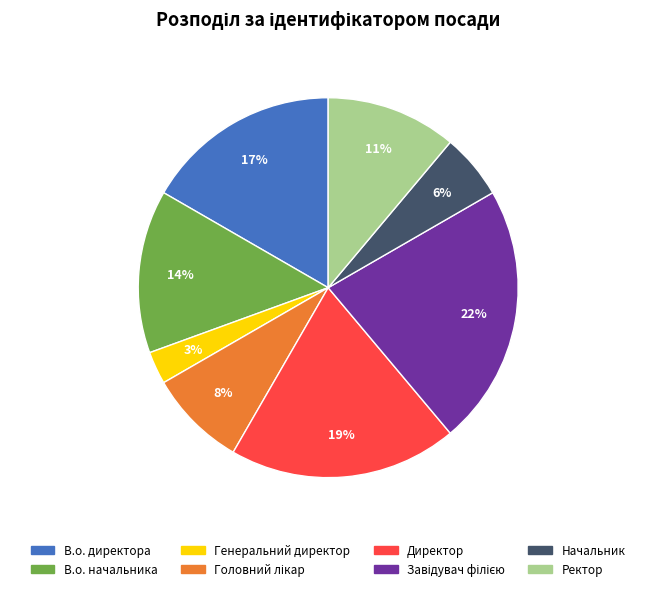

Does any single category account for the majority?

No